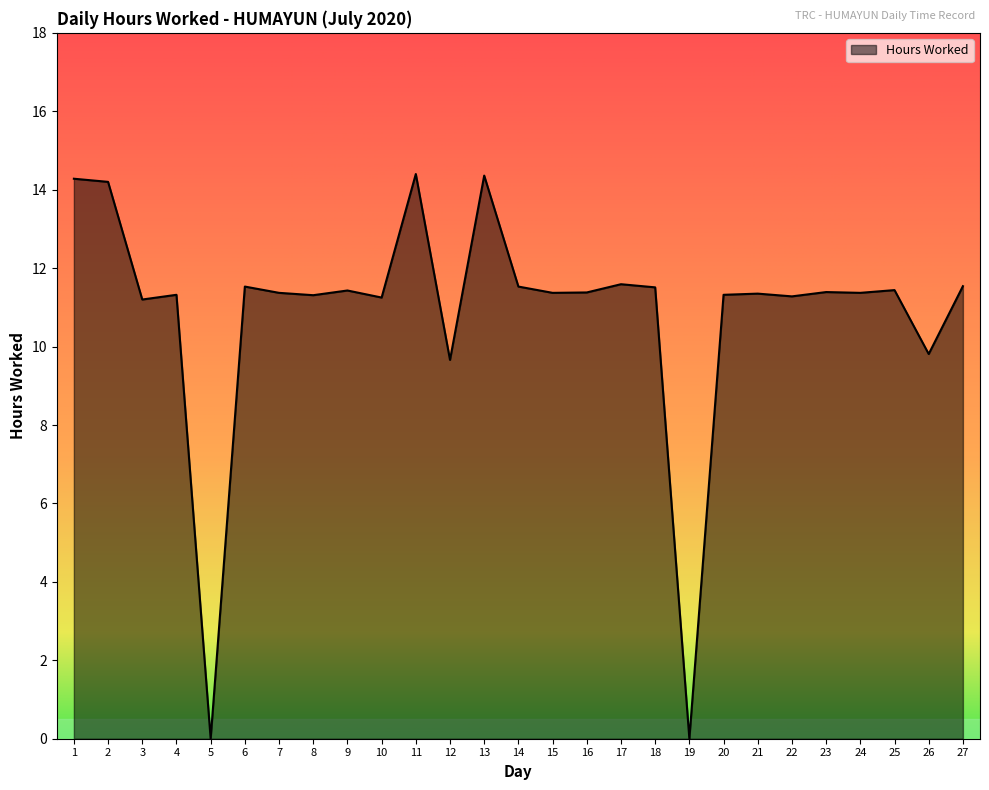

What is the difference between the maximum and minimum values?

14.4